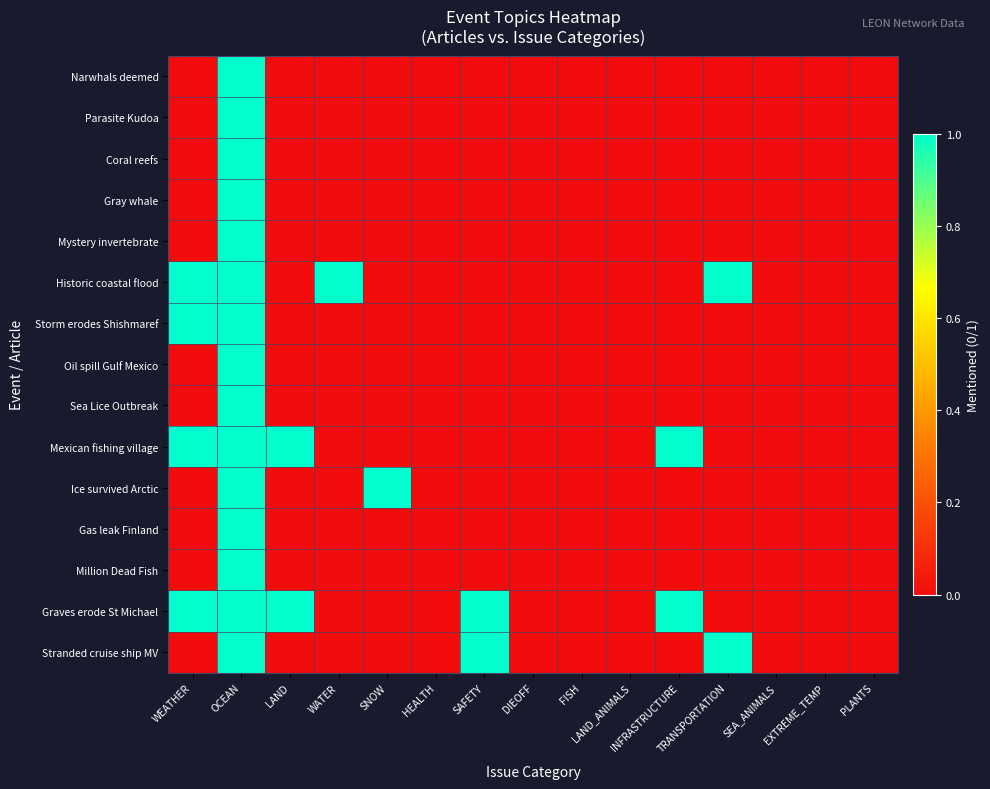

List the series in order of their peak value, highest first.

Narwhals deemed, Parasite Kudoa, Coral reefs, Gray whale, Mystery invertebrate, Historic coastal flood, Storm erodes Shishmaref, Oil spill Gulf Mexico, Sea Lice Outbreak, Mexican fishing village, Ice survived Arctic, Gas leak Finland, Million Dead Fish, Graves erode St Michael, Stranded cruise ship MV